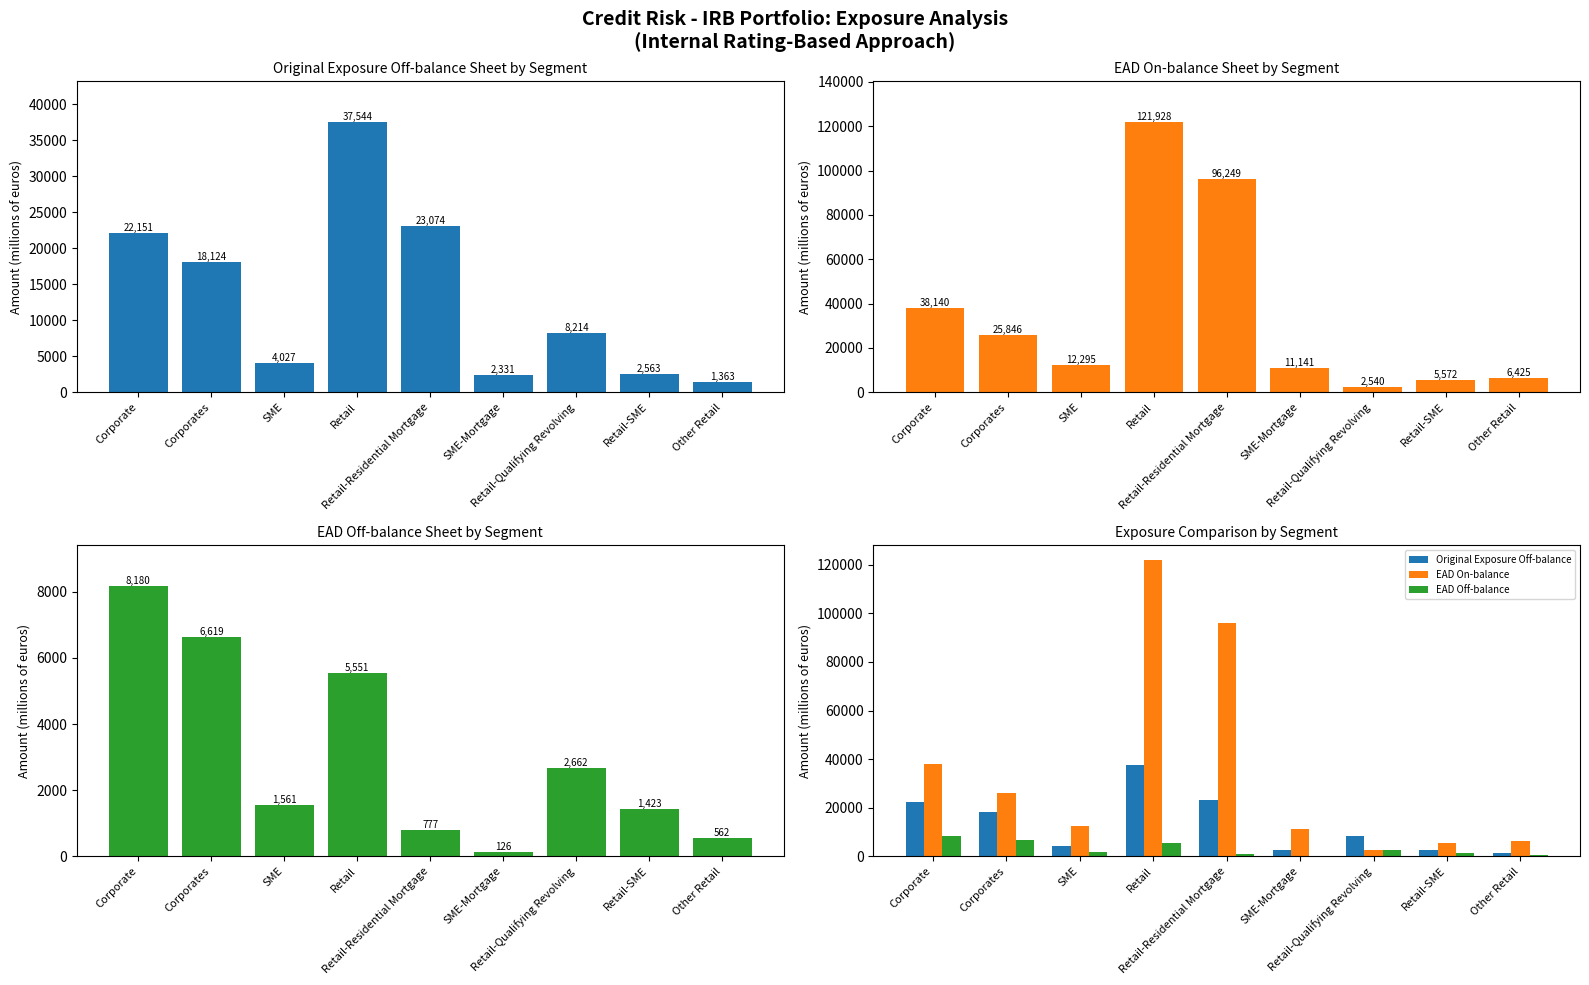

Rank the series by their average value, from lowest to highest.

EAD Off-balance, Original Exposure Off-balance, EAD On-balance